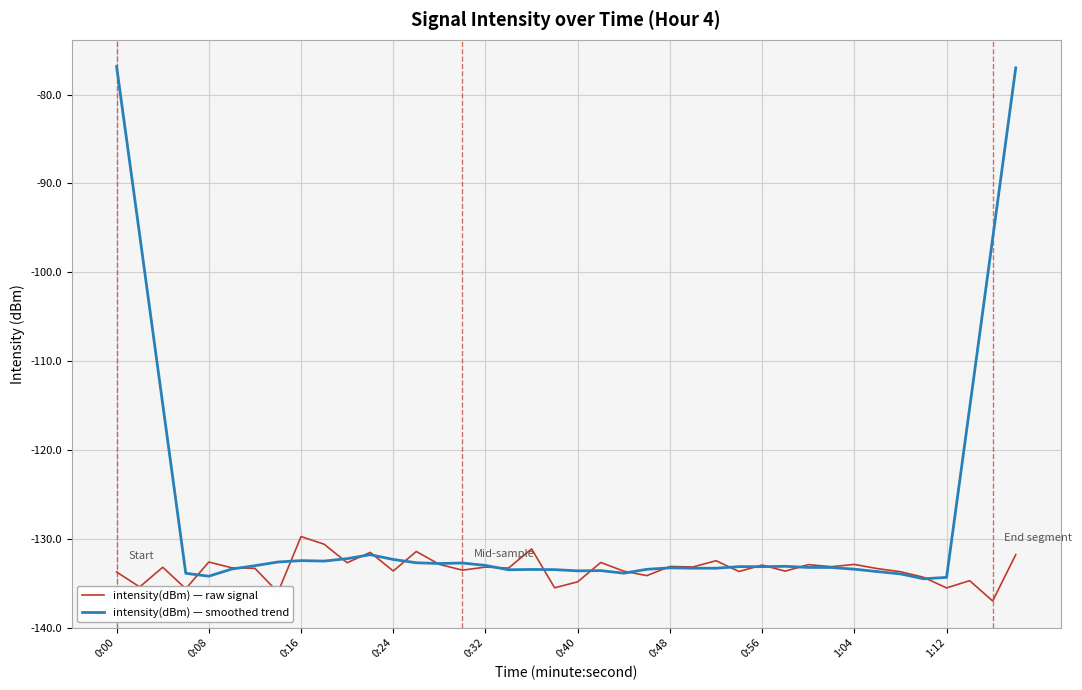

Which series has the widest spread of values?

intensity(dBm) — smoothed trend